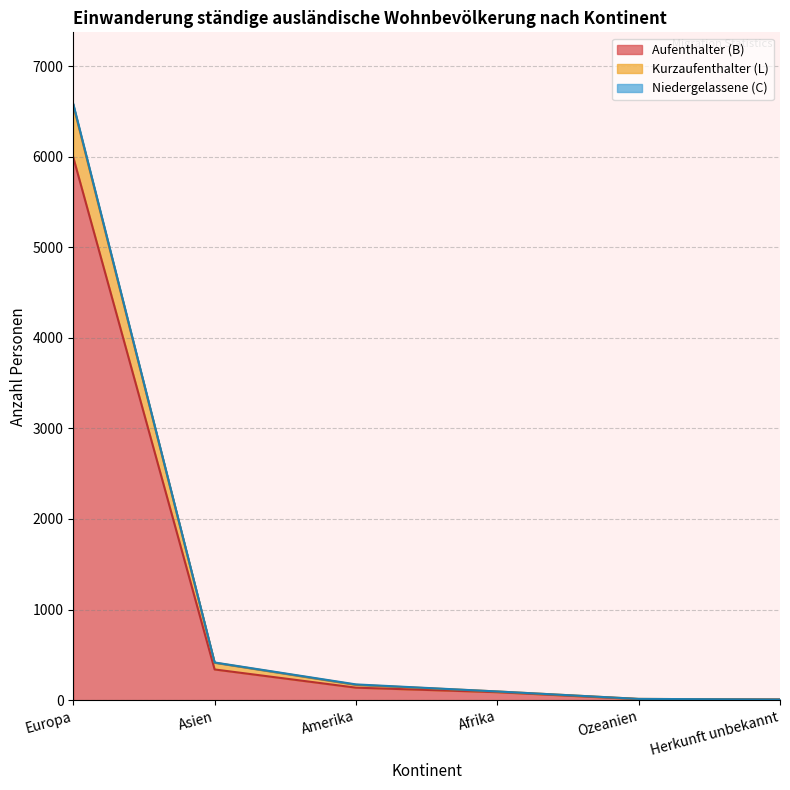

Does the chart display data point markers on the line(s)?

No